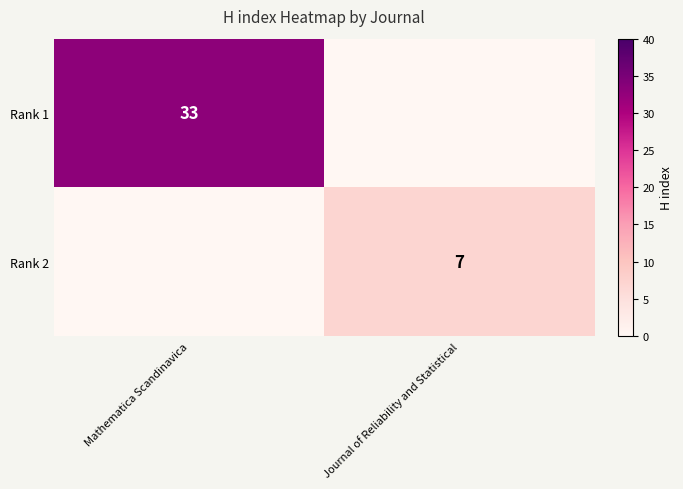

Is it true that Rank 2 equals 4 at Journal of Reliability and Statistical?

False